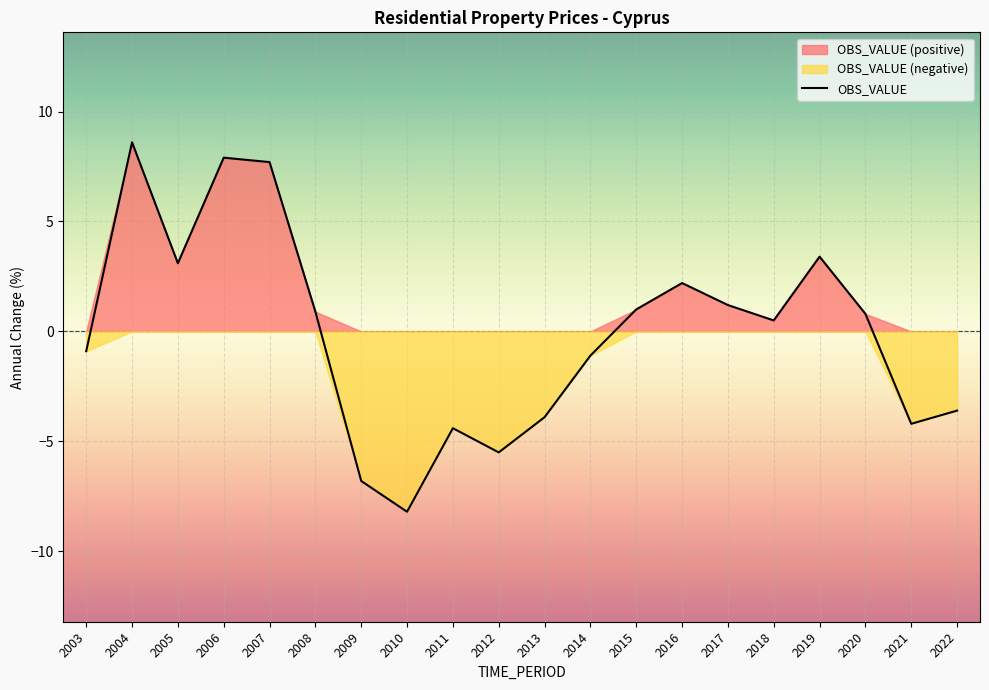

What is the difference between the second highest and second lowest values?

14.7